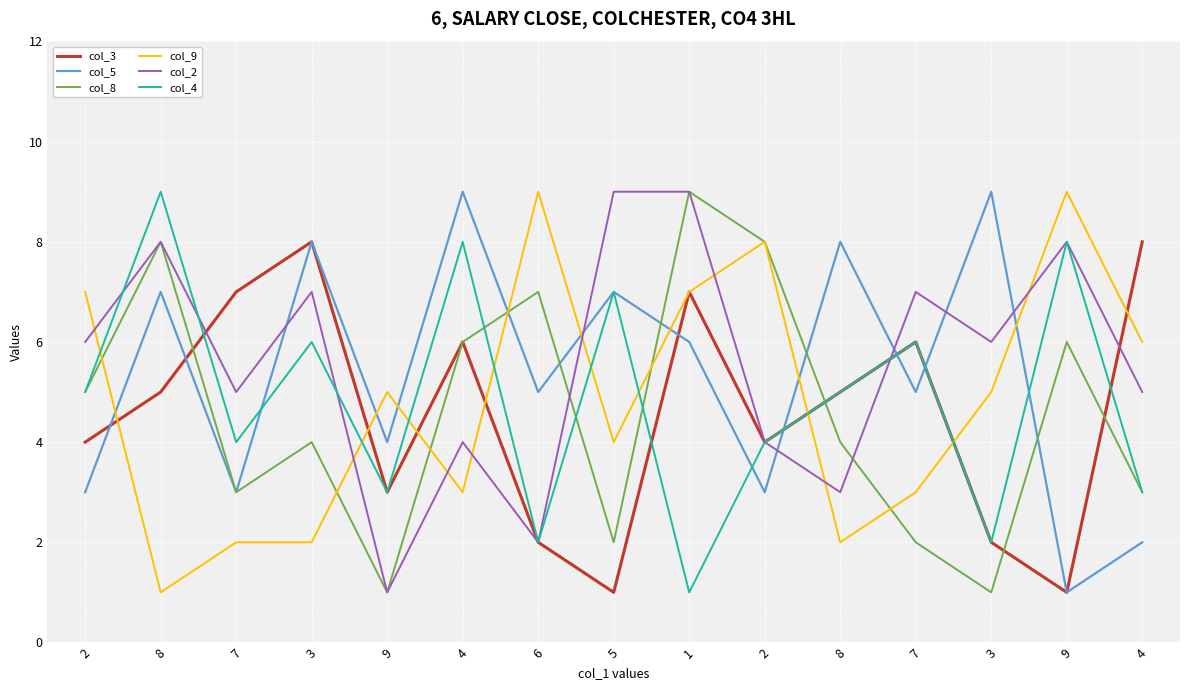

List the series in order of their peak value, highest first.

col_5, col_8, col_9, col_2, col_4, col_3